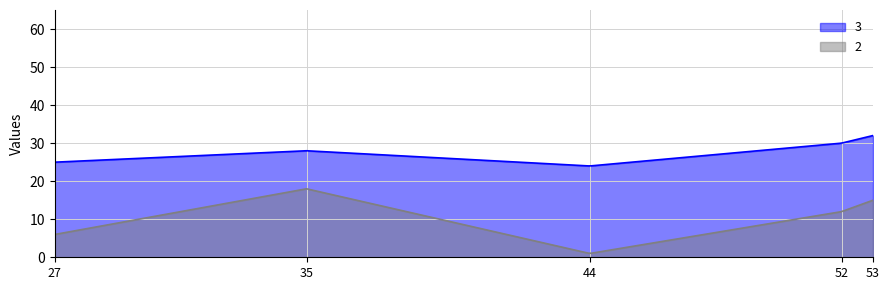

List the series in order of their overall mean, highest first.

3, 2